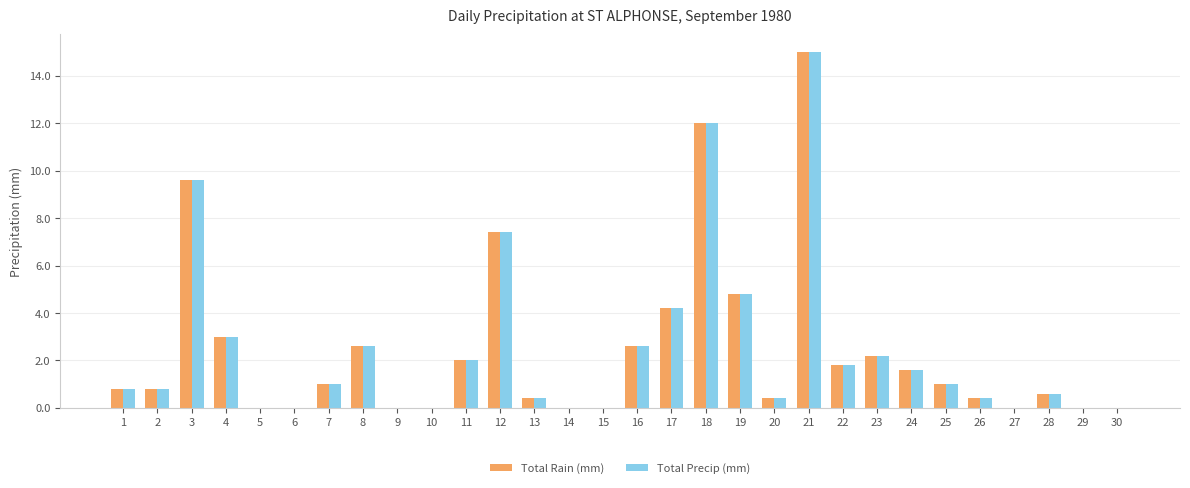

Where is Total Rain (mm) nearest to the value 7?

12